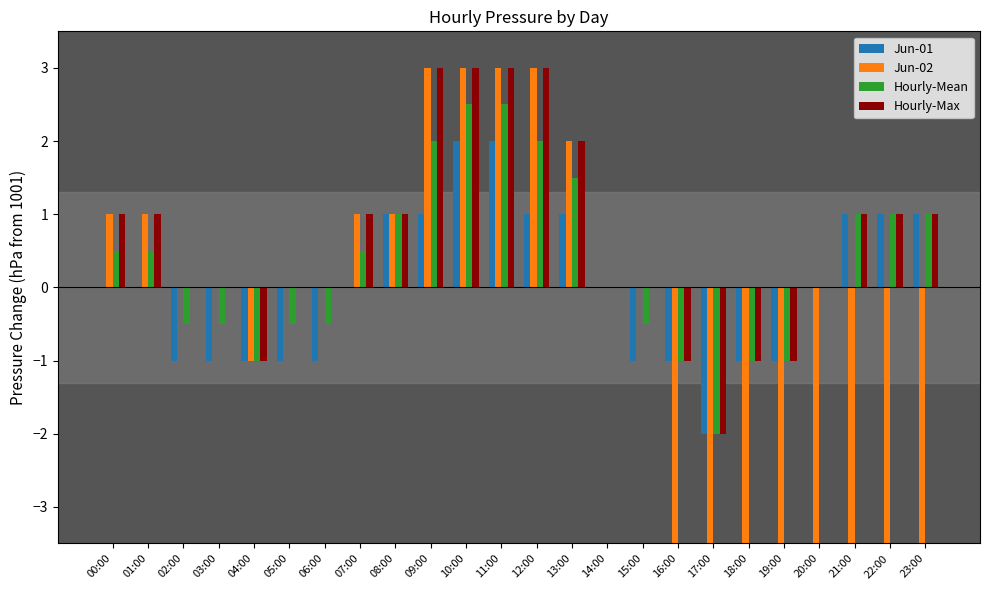

How many positive values does the Jun-02 series have?

9